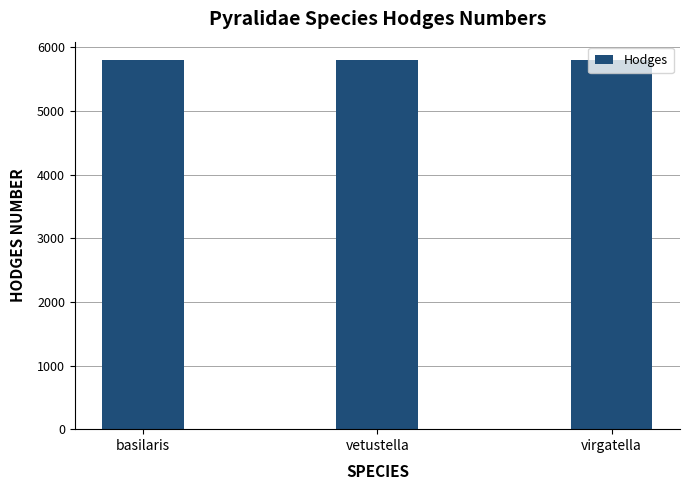

Are the bars horizontal?

No